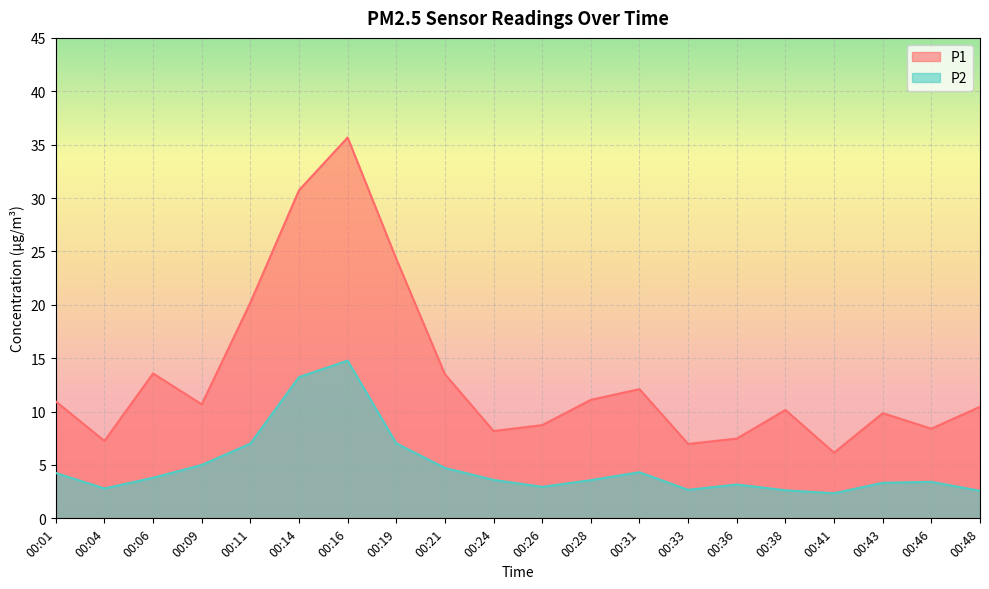

Reading left to right, transcribe all the data shown in this chart.

P1: 10.9	7.2	13.6	10.7	20.2	30.7	35.7	24.3	13.5	8.2	8.7	11.1	12.1	7.0	7.5	10.2	6.2	9.8	8.4	10.4
P2: 4.2	2.8	3.8	5.0	7.0	13.2	14.8	7.0	4.7	3.6	3.0	3.6	4.3	2.7	3.2	2.6	2.4	3.3	3.4	2.6